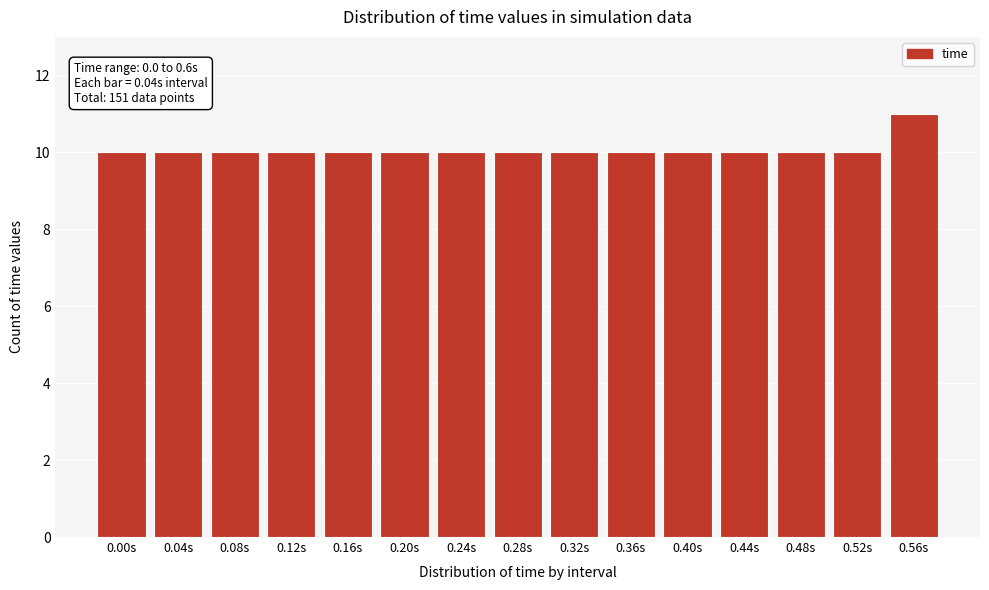

Reading left to right, extract all data points from this chart.

10	10	10	10	10	10	10	10	10	10	10	10	10	10	11